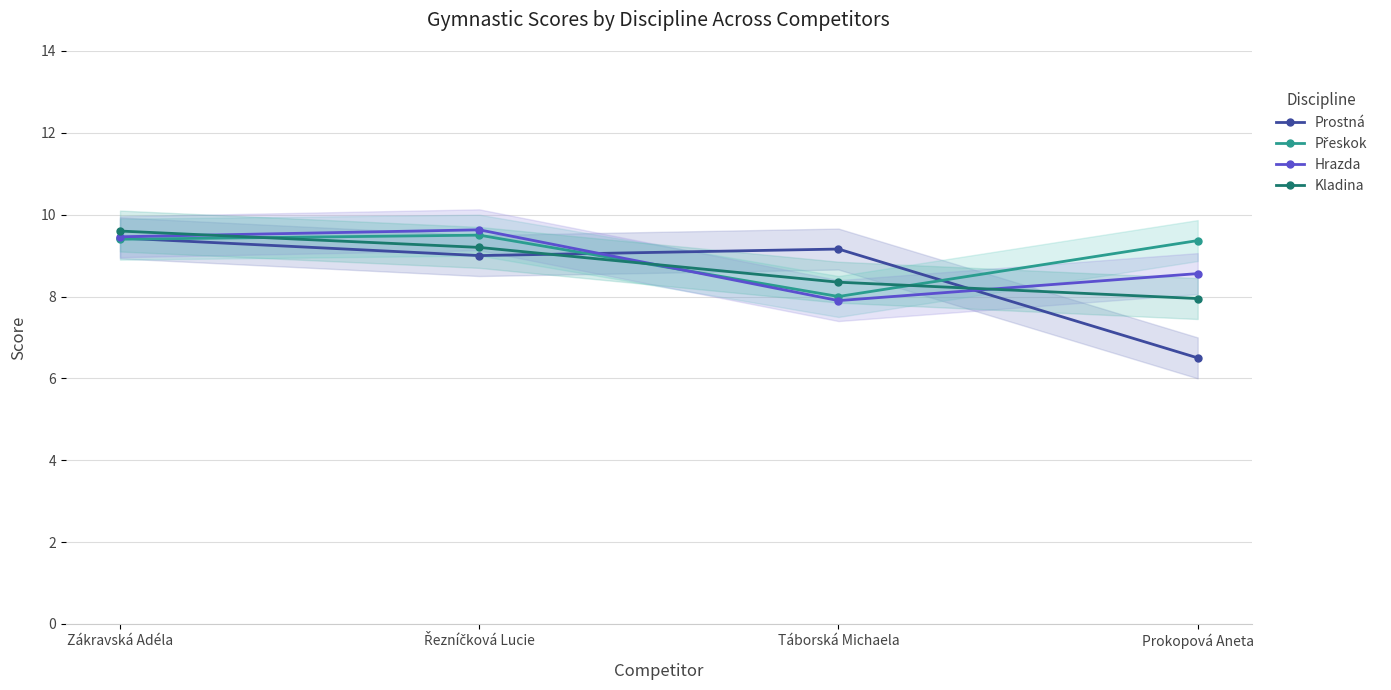

Rank the series by their average value, from lowest to highest.

Prostná, Kladina, Hrazda, Přeskok